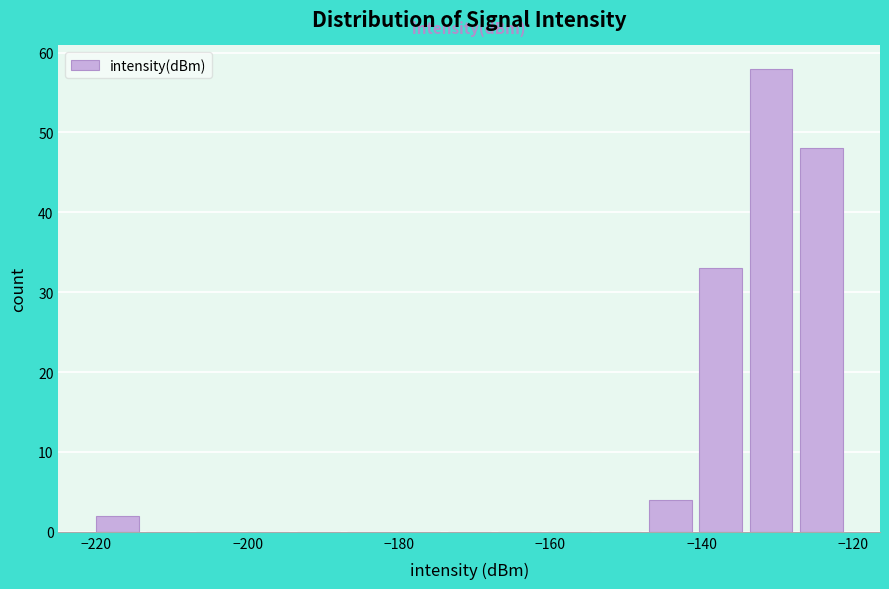

Read against the x-axis, roughly where is the centre of the tallest bar?

-130